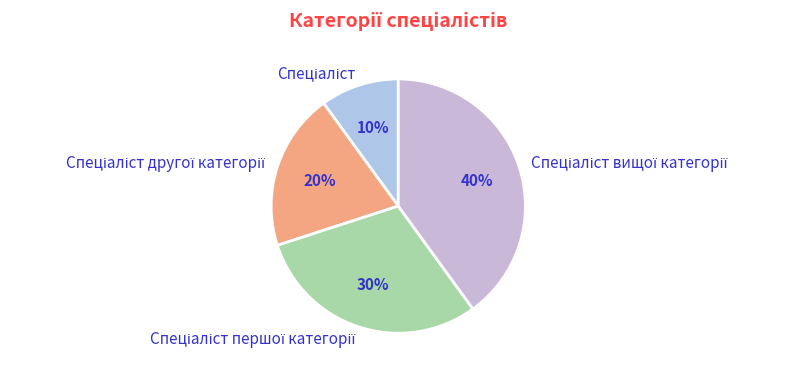

Does any single category account for the majority?

No